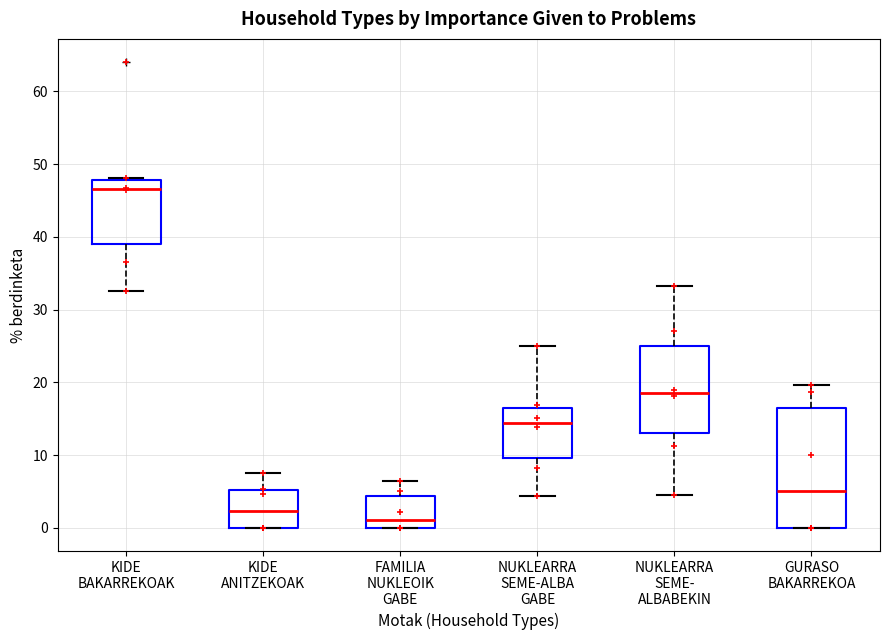

Where does the median line of the box for FAMILIA NUKLEOIK GABE sit on the y-axis? The values are not printed on the chart, so give them approximately, as read against the axis.

1